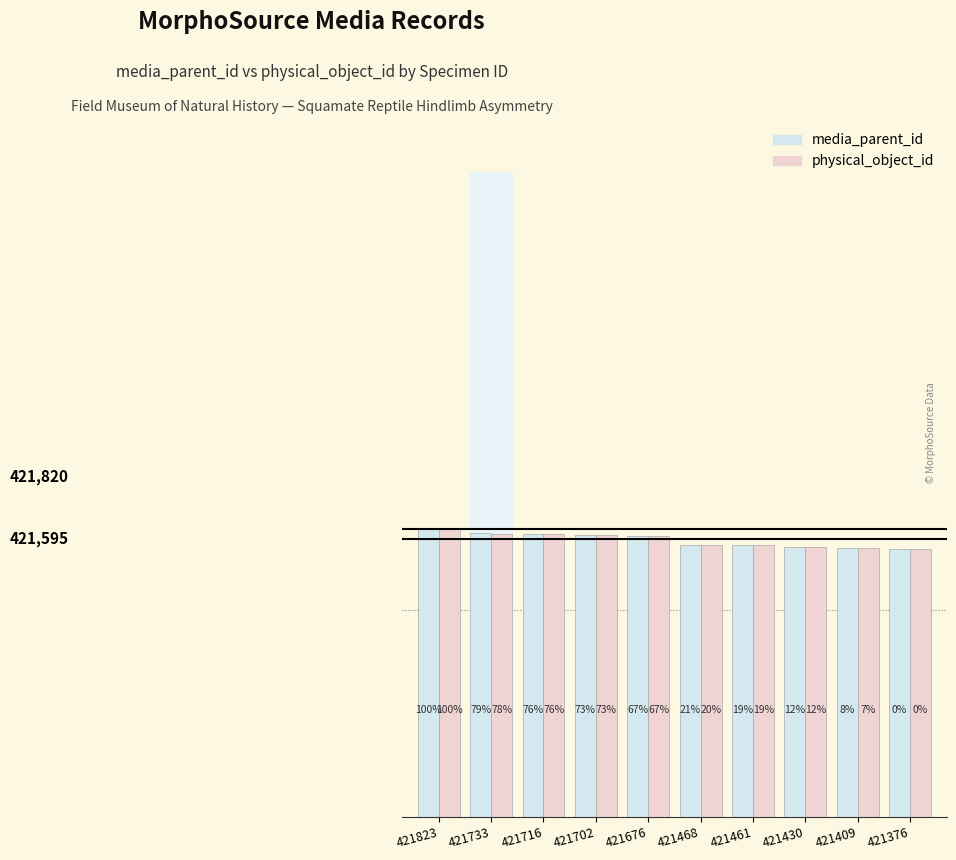

Are the bars grouped side by side (vs. stacked)?

Yes